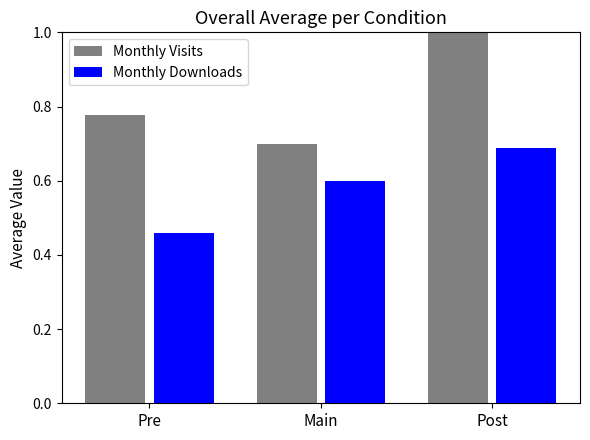

What is the total value across all series at Post?

1.7